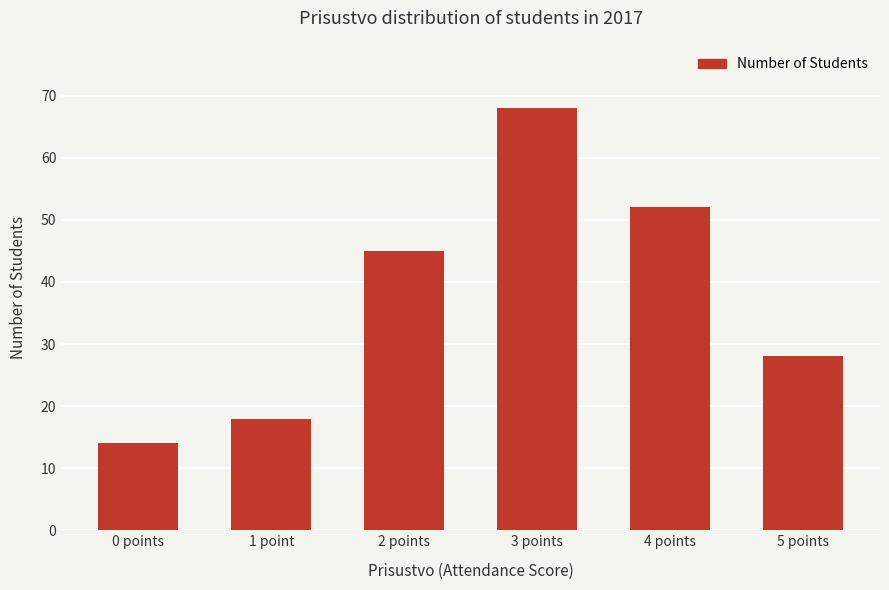

Reading left to right, transcribe all the data shown in this chart.

0 points=14	1 point=18	2 points=45	3 points=68	4 points=52	5 points=28